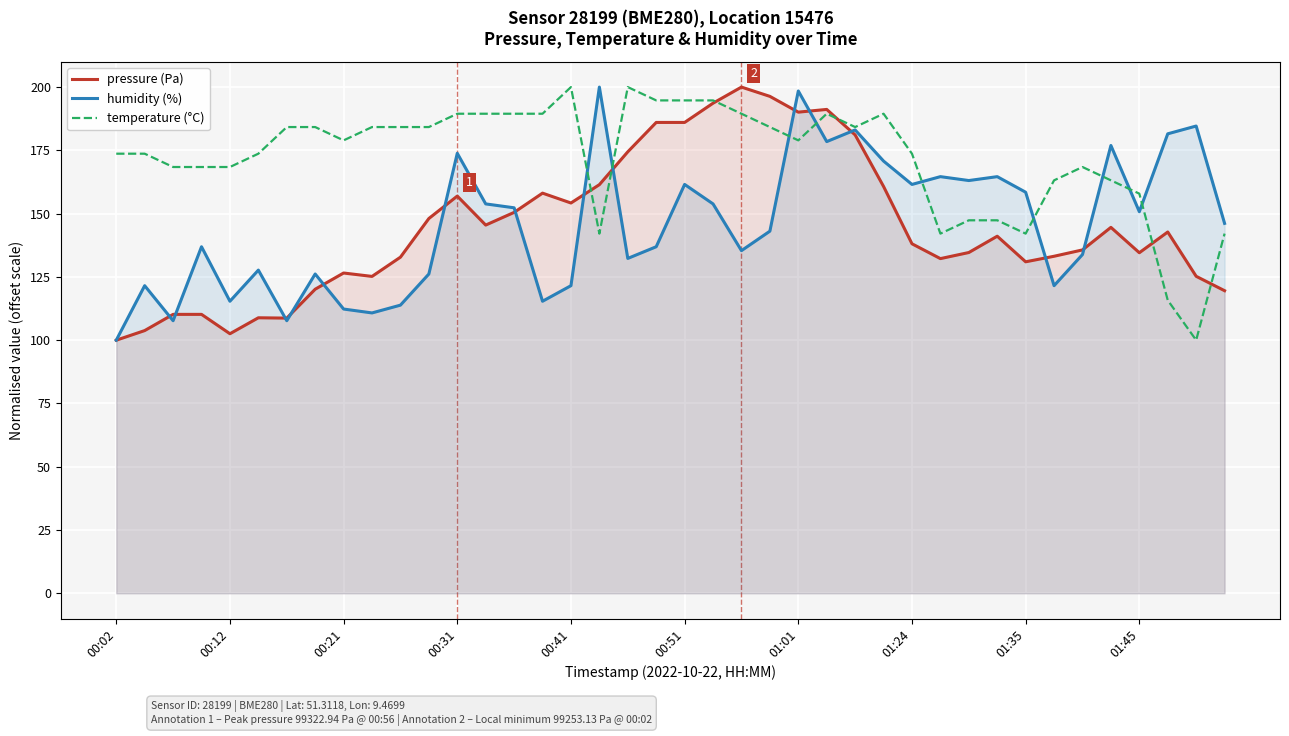

Rank the series at 14 from lowest to highest value.

pressure (Pa), humidity (%), temperature (°C)